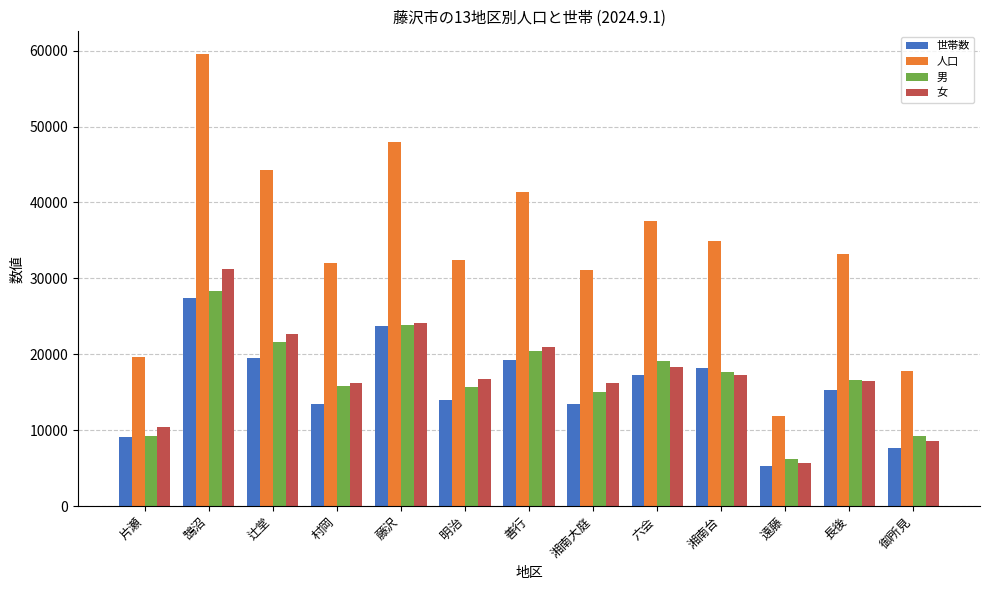

At 六会, list the series in order from smallest to largest.

世帯数, 女, 男, 人口